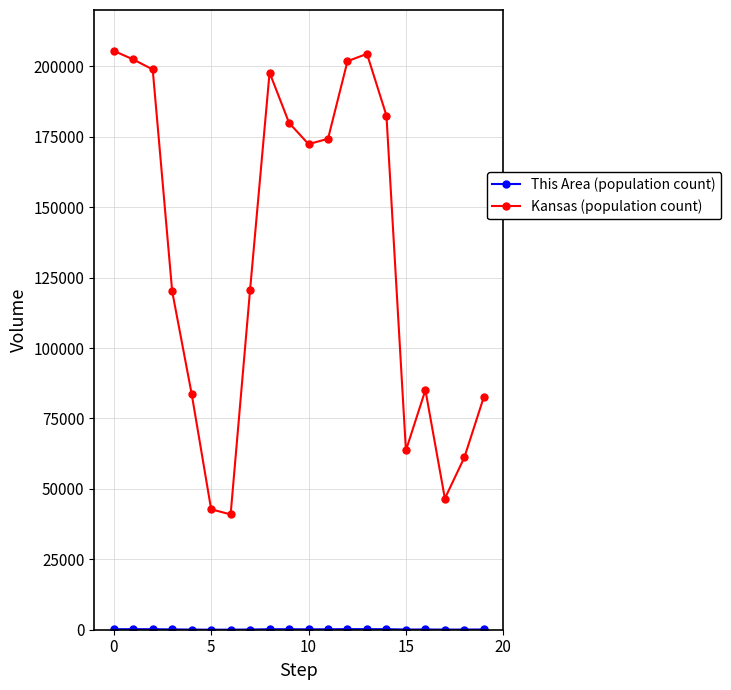

Which series has the largest range (max minus min)?

Kansas (population count)